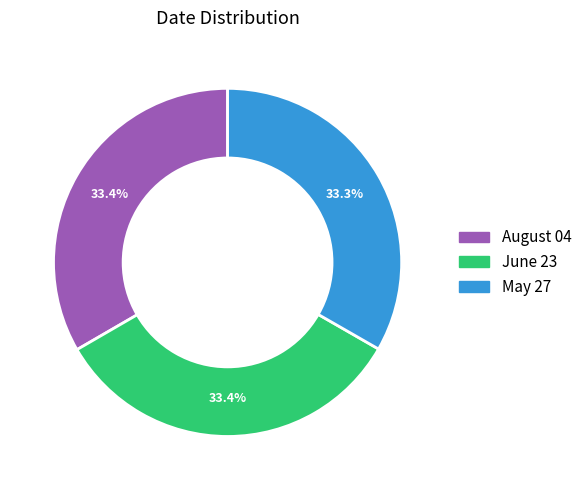

Is the sum of June 23 and August 04 greater than half?

Yes